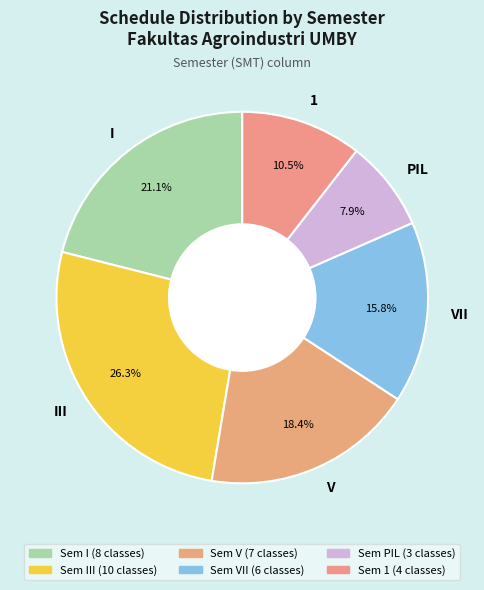

Rank the categories by value from lowest to highest.

PIL, 1, VII, V, I, III